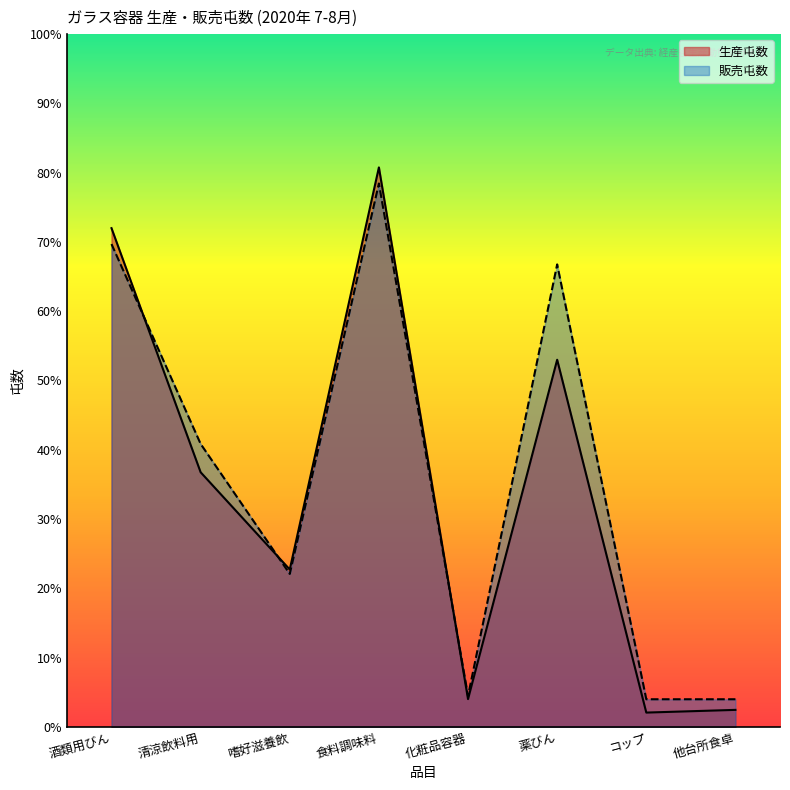

Reading right to left, extract all data points from this chart.

生産屯数: 他台所食卓=735	コップ=618	薬びん=15898	化粧品容器=1201	食料調味料=24228	嗜好滋養飲=6814	清涼飲料用=11026	酒類用びん=21597
販売屯数: 他台所食卓=1195	コップ=1195	薬びん=20028	化粧品容器=1339	食料調味料=23532	嗜好滋養飲=6622	清涼飲料用=12254	酒類用びん=20908